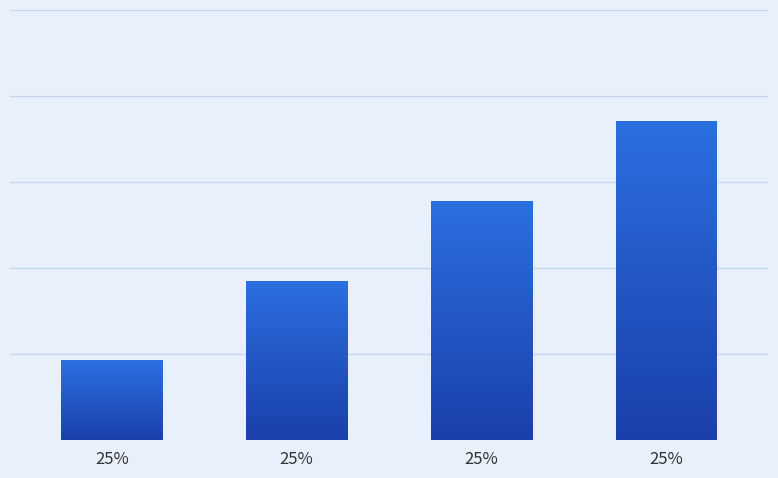

List the labels in order of value, smallest first.

25%, 25%, 25%, 25%